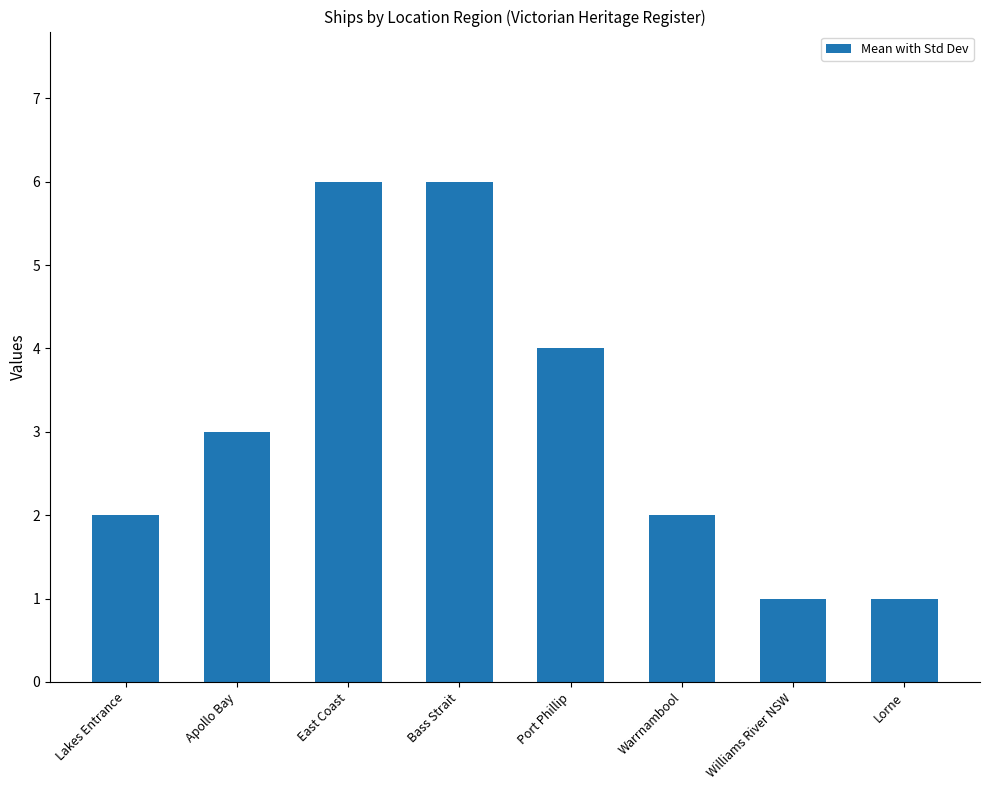

Are the bars horizontal?

No